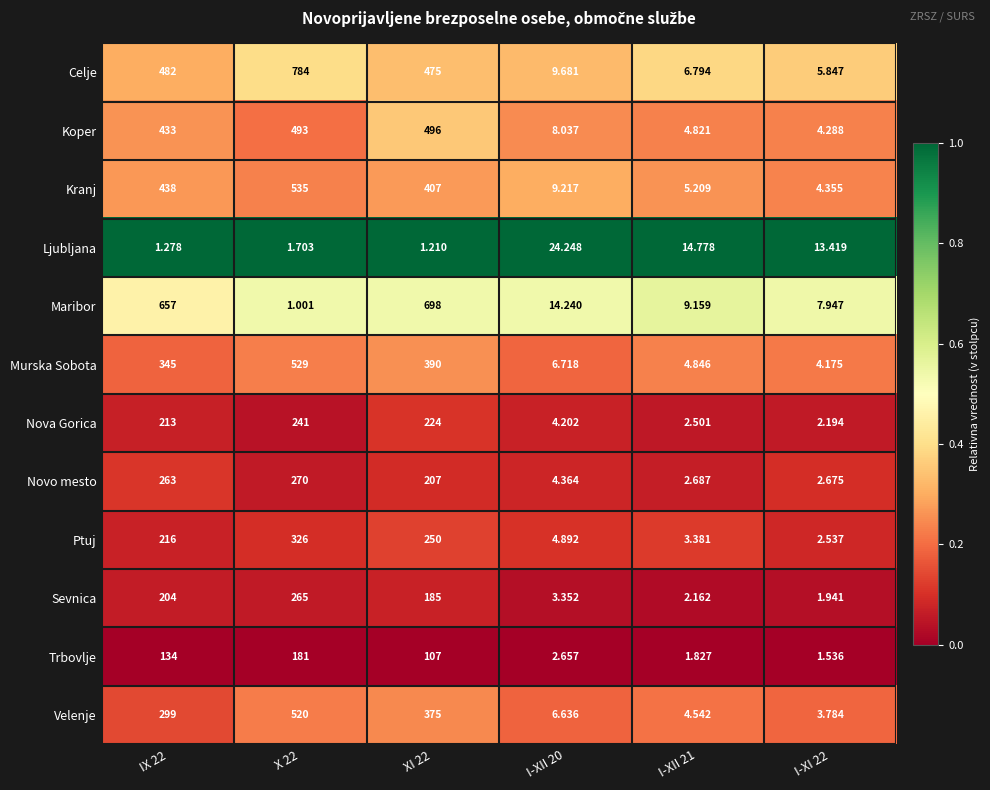

Rank the series at I-XII 21 from highest to lowest value.

Ljubljana, Maribor, Celje, Kranj, Murska Sobota, Koper, Velenje, Ptuj, Novo mesto, Nova Gorica, Sevnica, Trbovlje